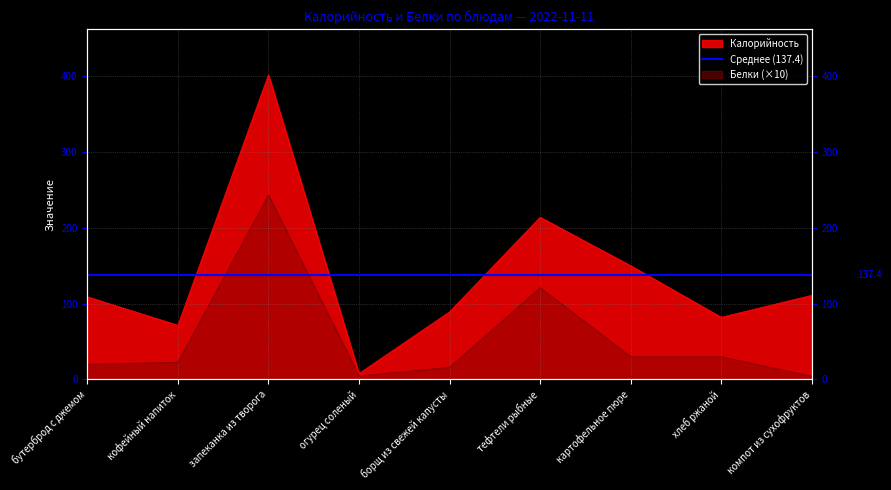

Reading left to right, extract all data points from this chart.

Калорийность: 109.0	71.4	402.0	7.8	89.2	214.0	150.0	82.0	111.0
Белки: 20.0	22.7	243.2	4.8	16.0	121.0	30.0	30.0	4.1